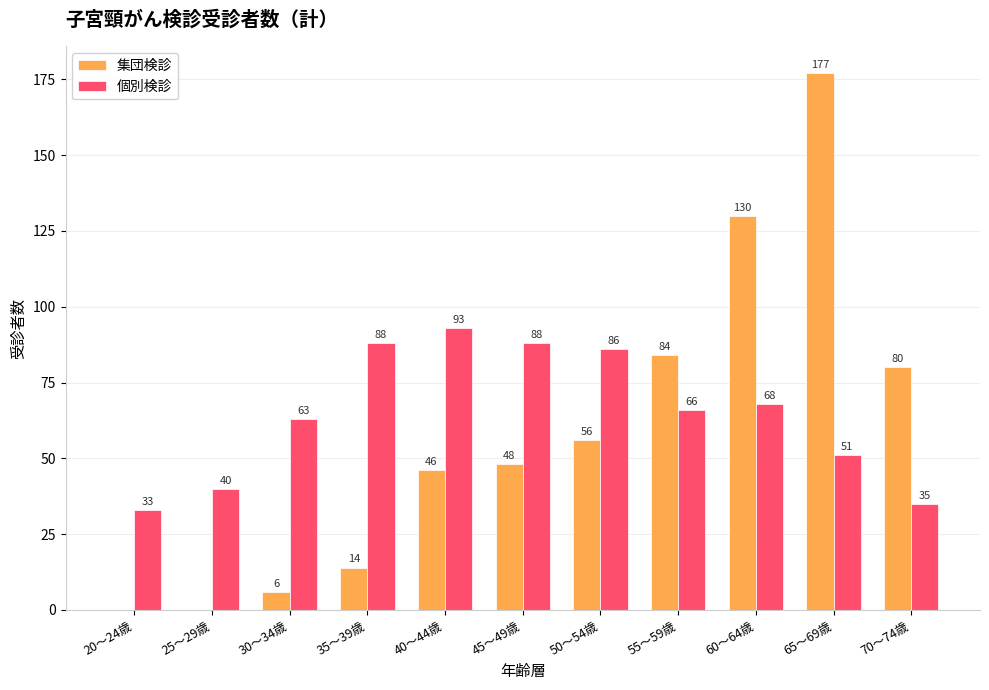

True or false: 集団検診 has a value of 14 at 35～39歳.

True